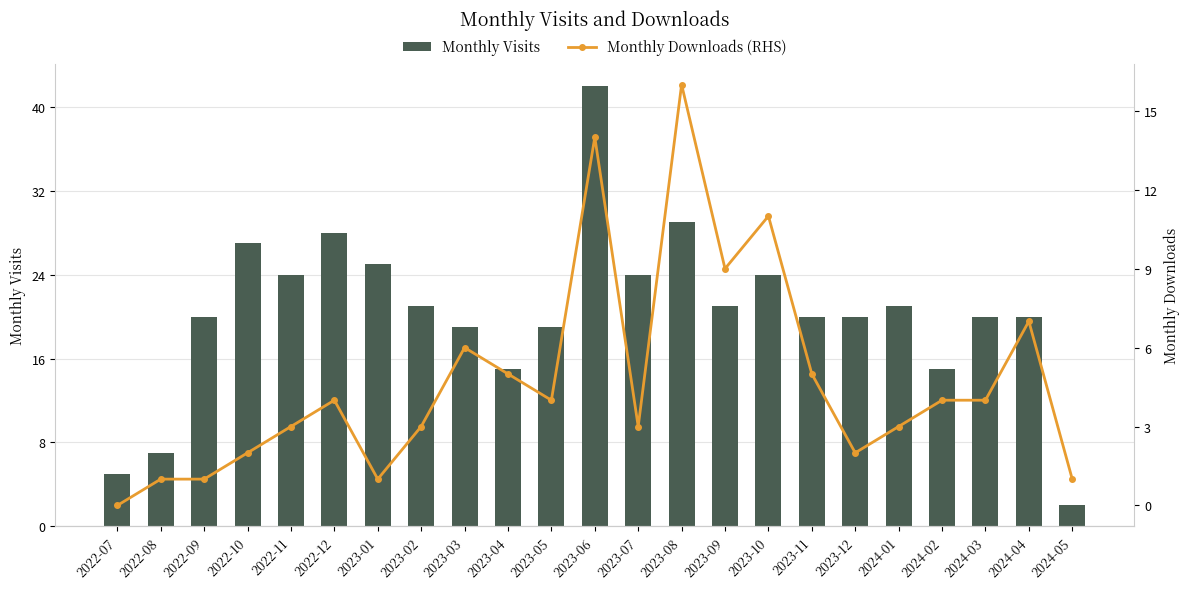

What is the spread (max minus min) of values at 2024-05?

1